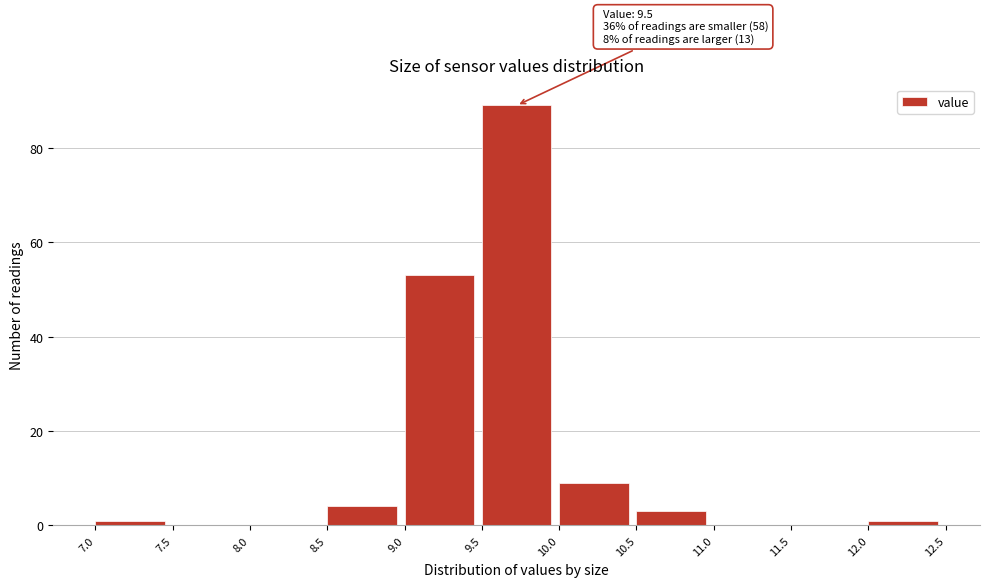

Which range on the x-axis has the tallest bar?

9.5 to 10.0